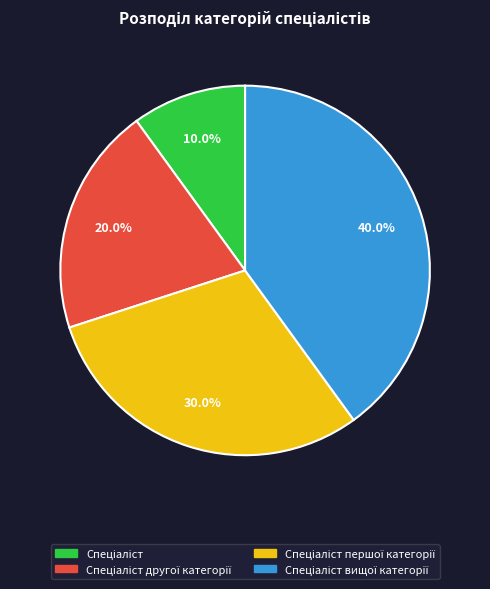

Does any single category account for the majority?

No